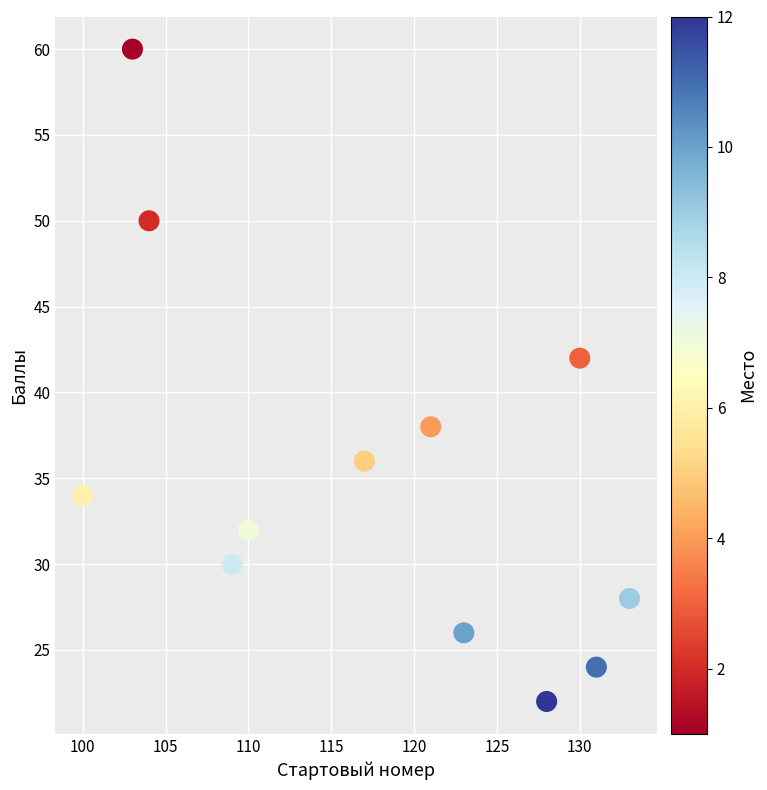

What Y value in the scatter plot is closest to 41?

42